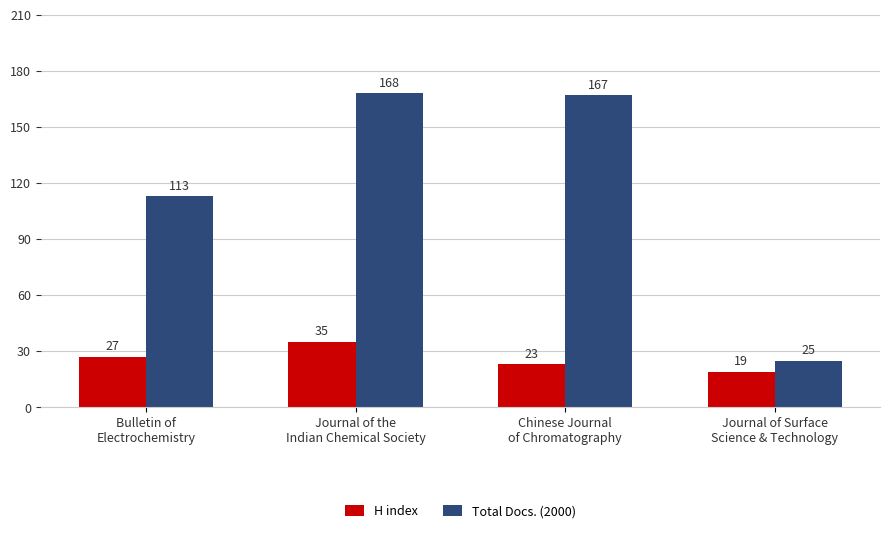

Which series has the widest spread of values?

Total Docs. (2000)